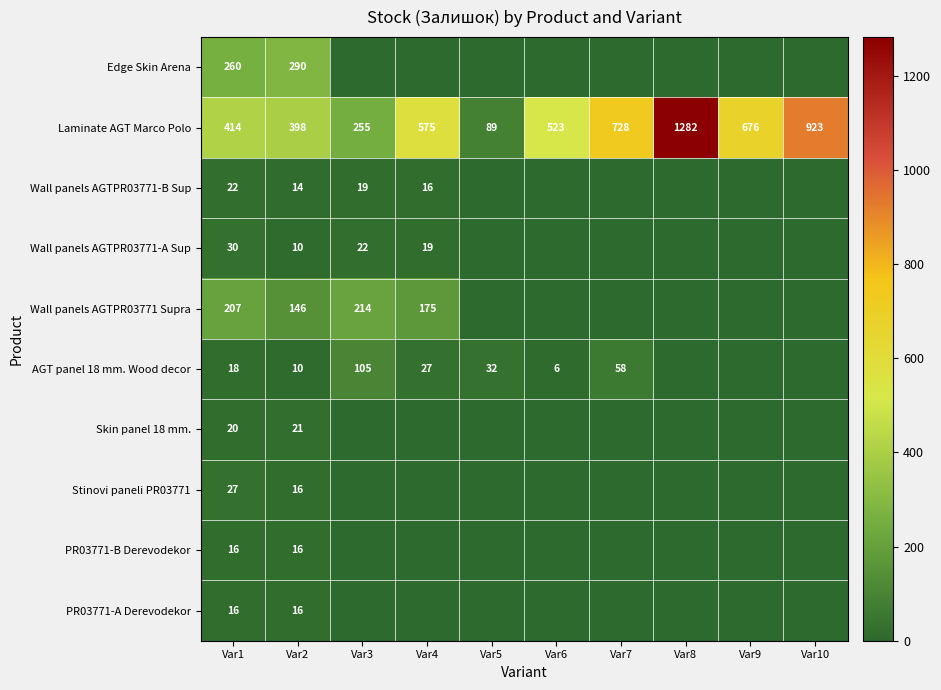

Is it true that AGT panel 18 mm. Wood decor equals 17 at Var2?

False